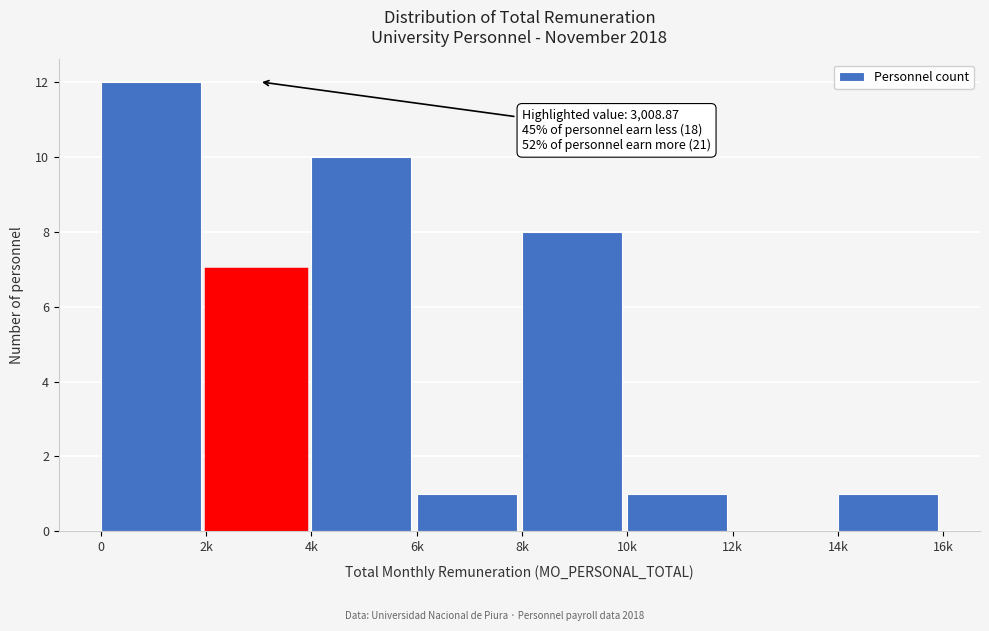

Reading right to left, extract all data points from this chart.

14k=1	12k=0	10k=1	8k=8	6k=1	4k=10	2k=7	0=12